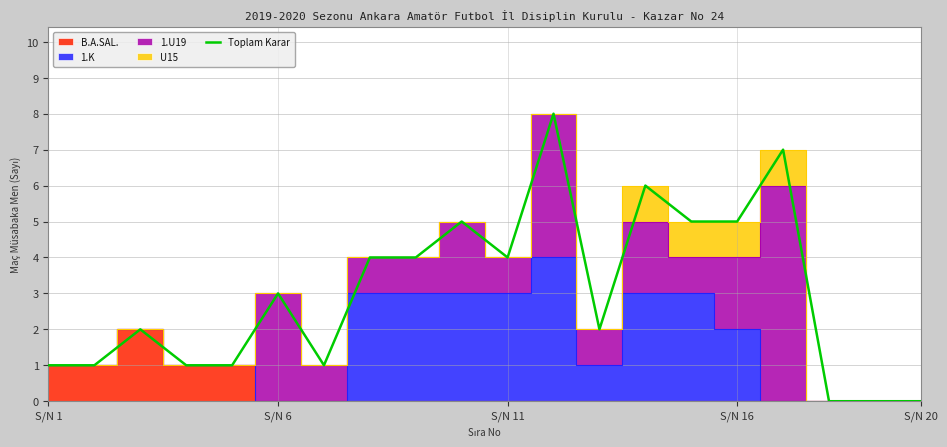

The value of Toplam Karar at S/N 20 is -4. True or false?

False